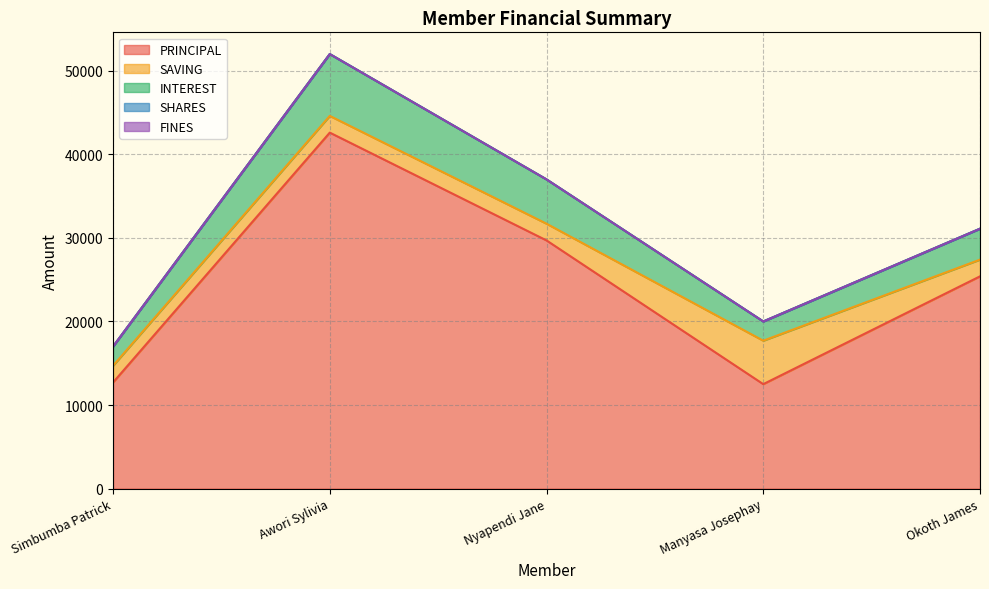

Is the value of PRINCIPAL at Manyasa Josephay greater than the value of SHARES at Okoth James?

Yes